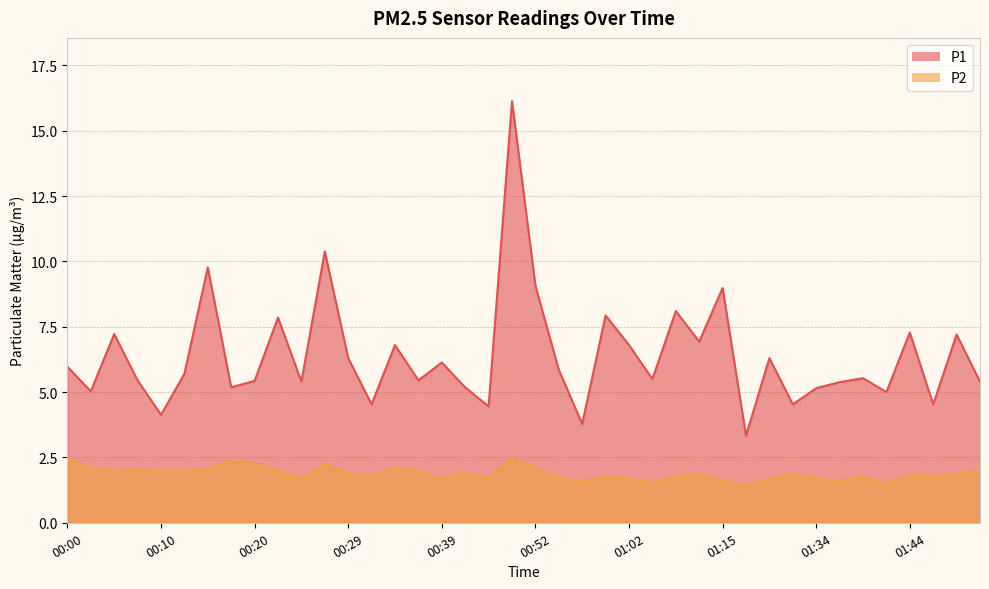

What is the difference between the P2 values at 01:52 and 00:42?

0.1